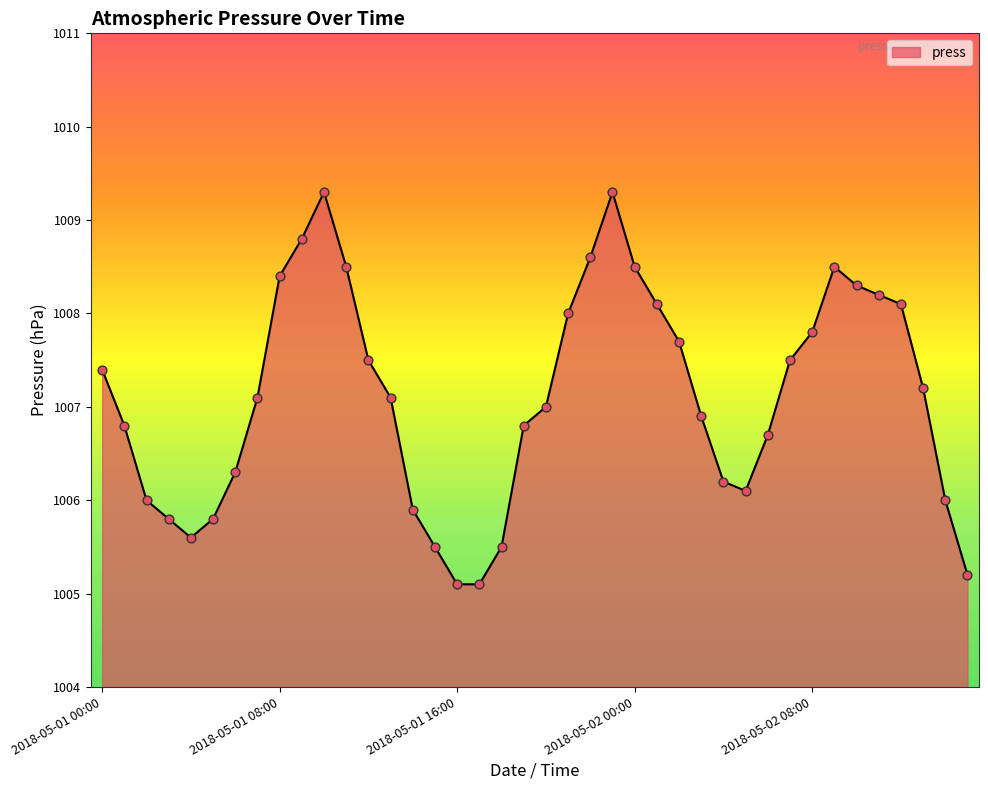

What is the smallest value displayed?

1005.1